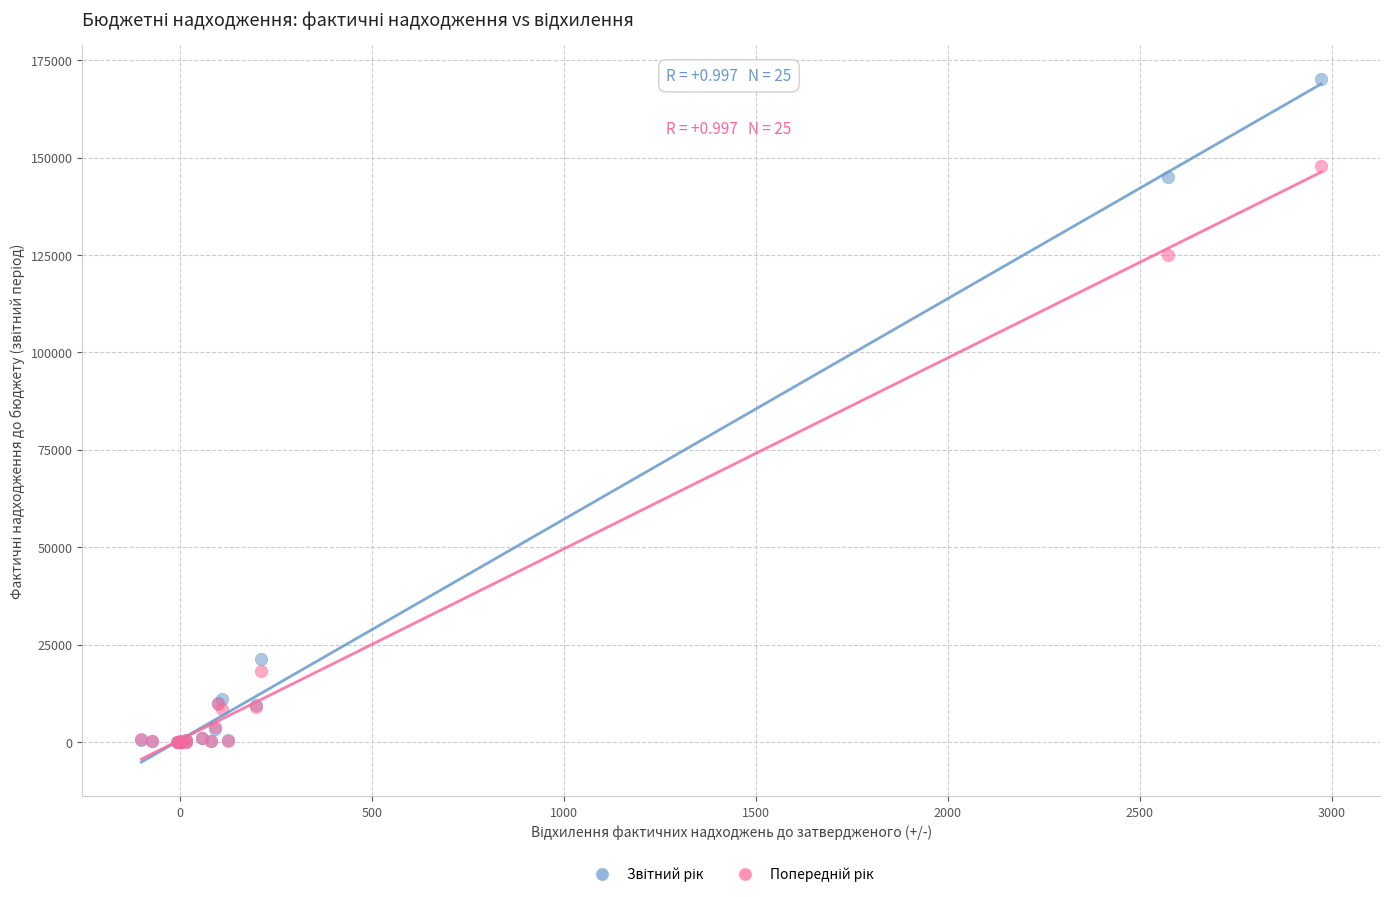

Across all series, what Y value is closest to 85108?

125105.7